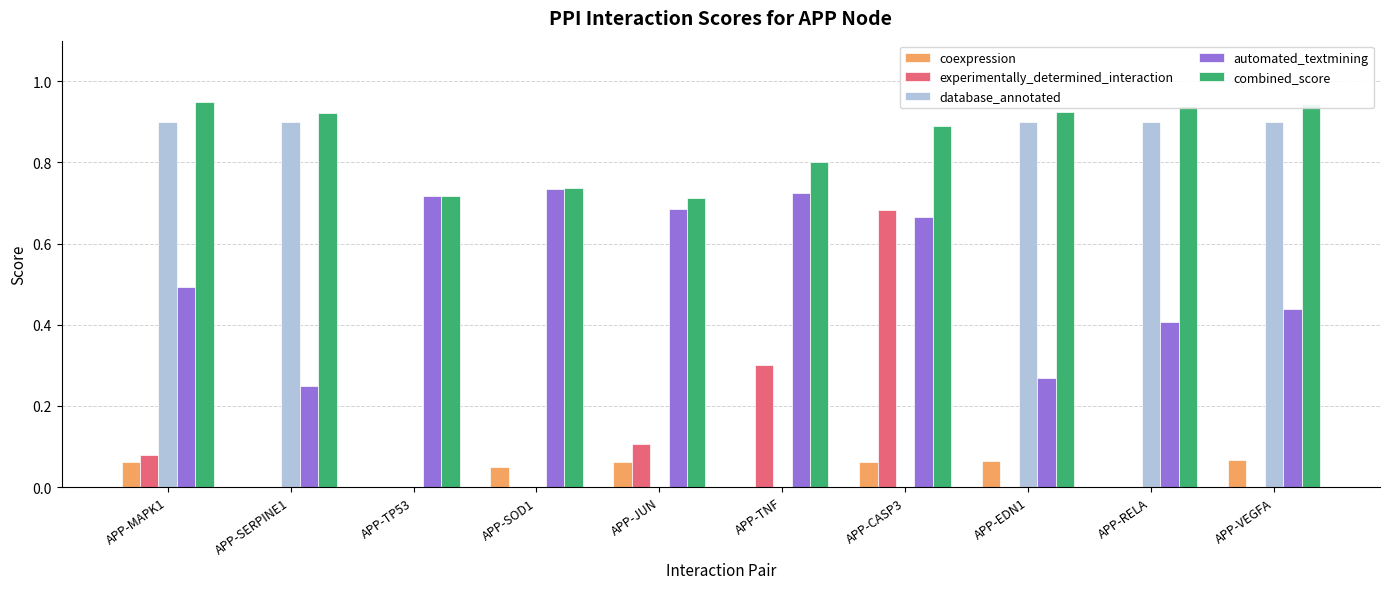

Is it true that database_annotated equals 1.2 at APP-VEGFA?

False